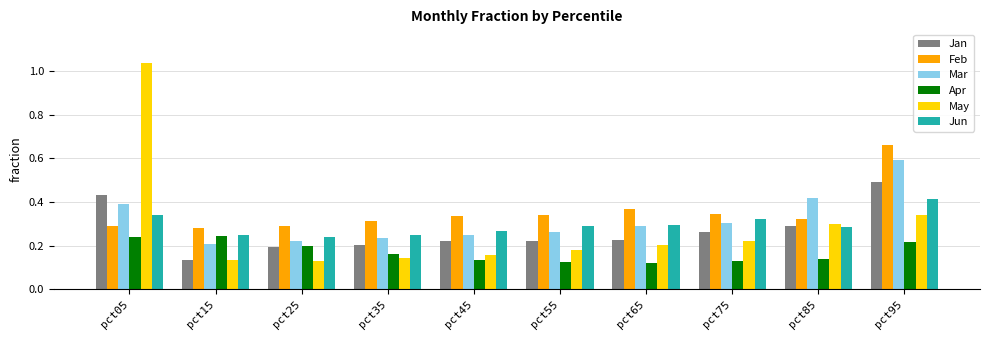

What is the total value across all series at pct25?

1.3